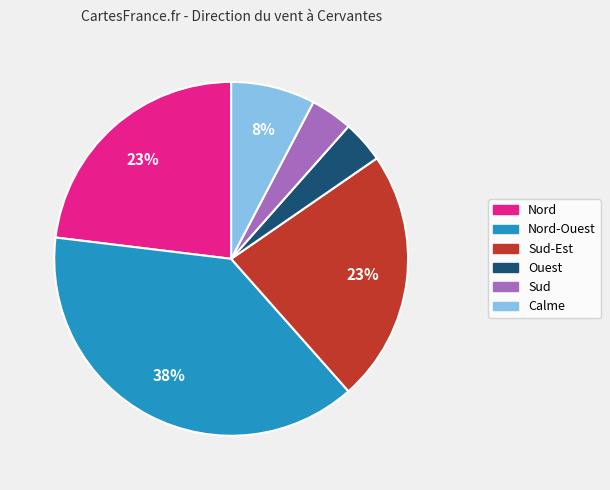

To the nearest percent, what is the average slice percentage?

17%